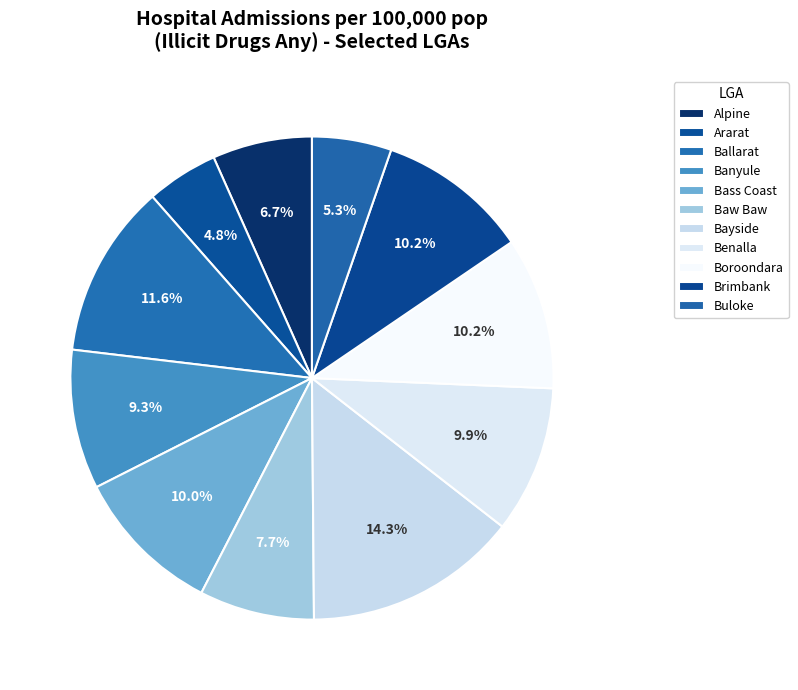

How many slices are in this pie chart?

11